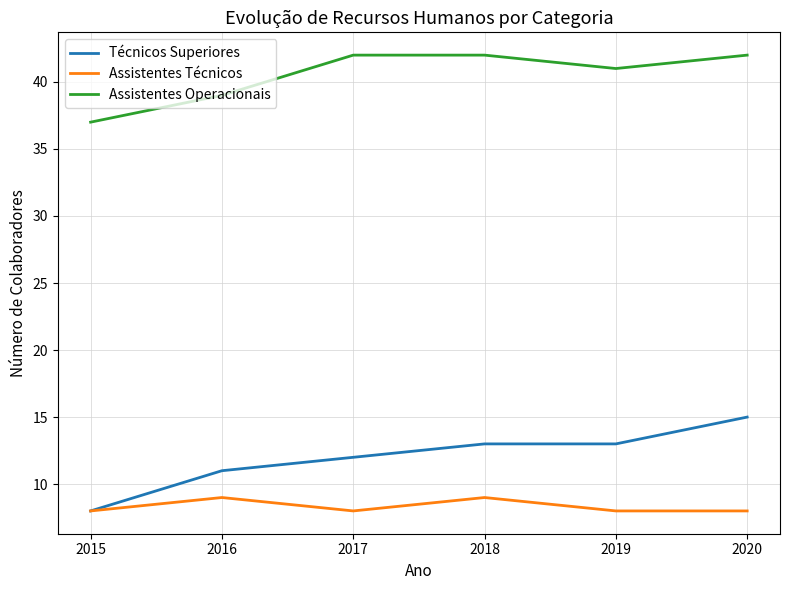

At which category is the sum across all series the highest?

2020